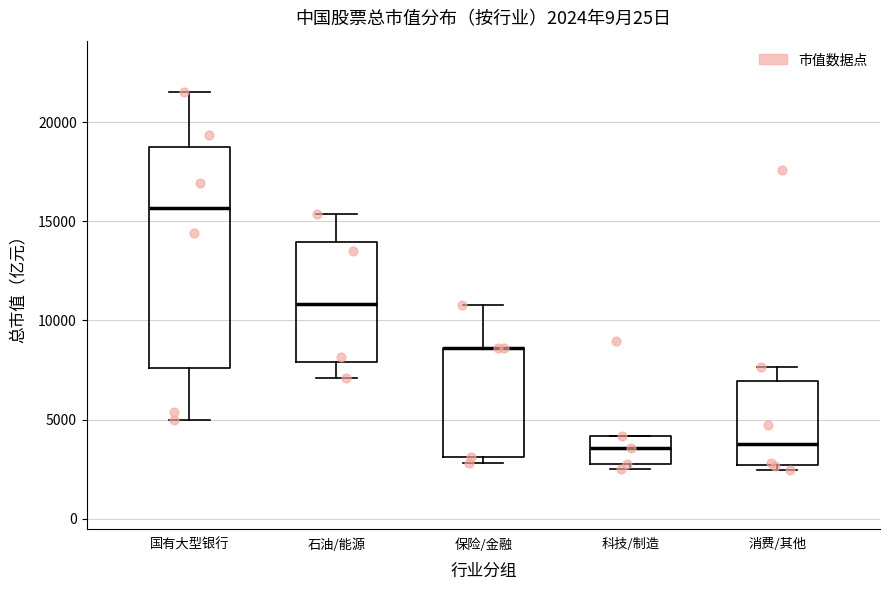

Which box is the tallest, from its lower edge to its upper edge?

国有大型银行